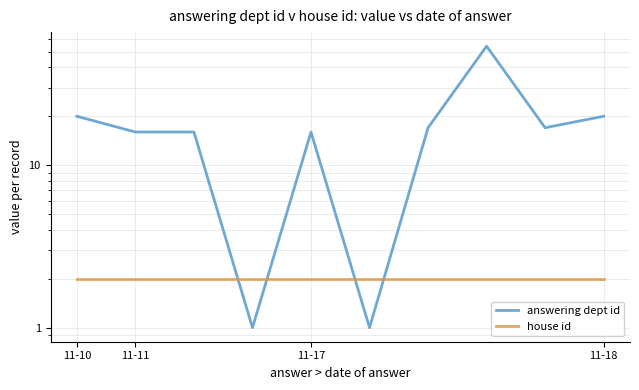

Where does the answering dept id series first go above 17?

11-10